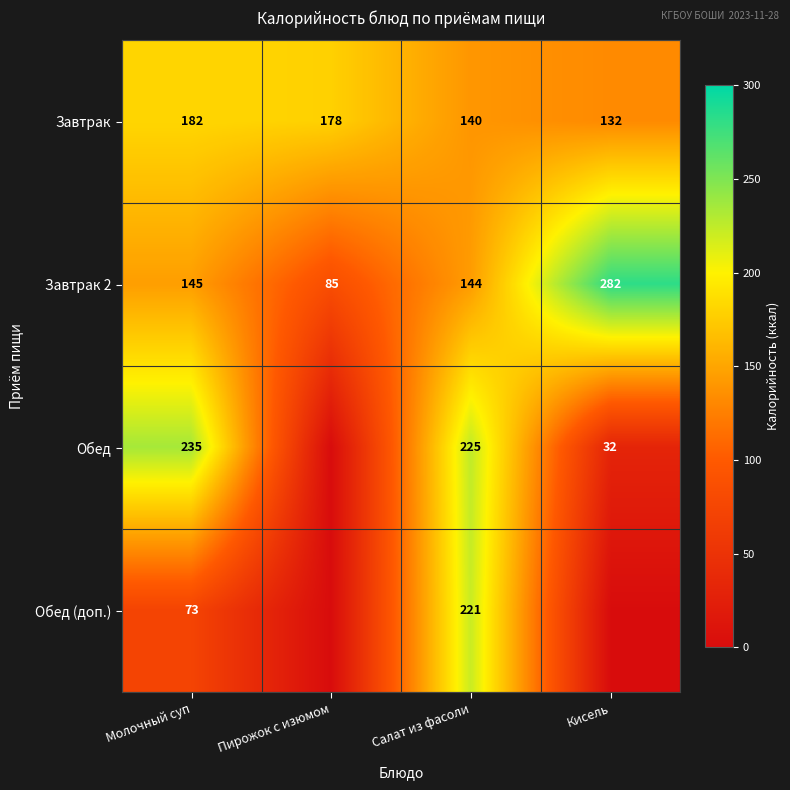

What is the average value of the Завтрак series?

158